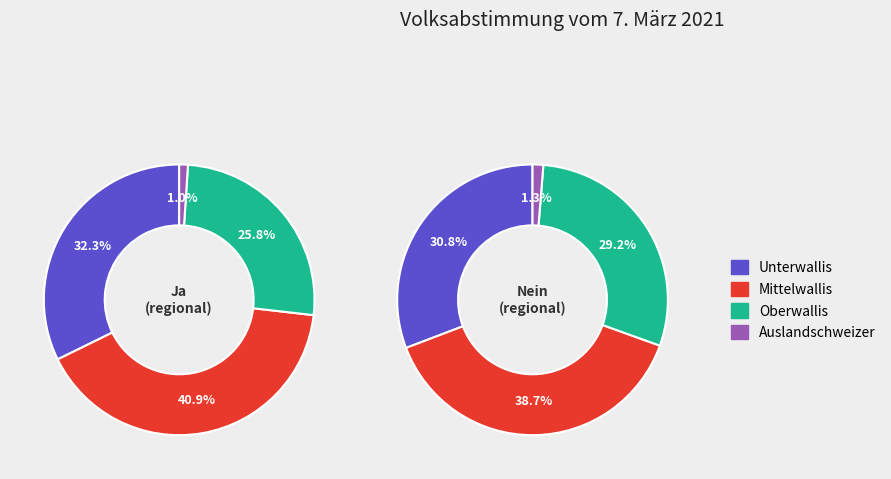

Which slice is the smallest?

Auslandschweizer